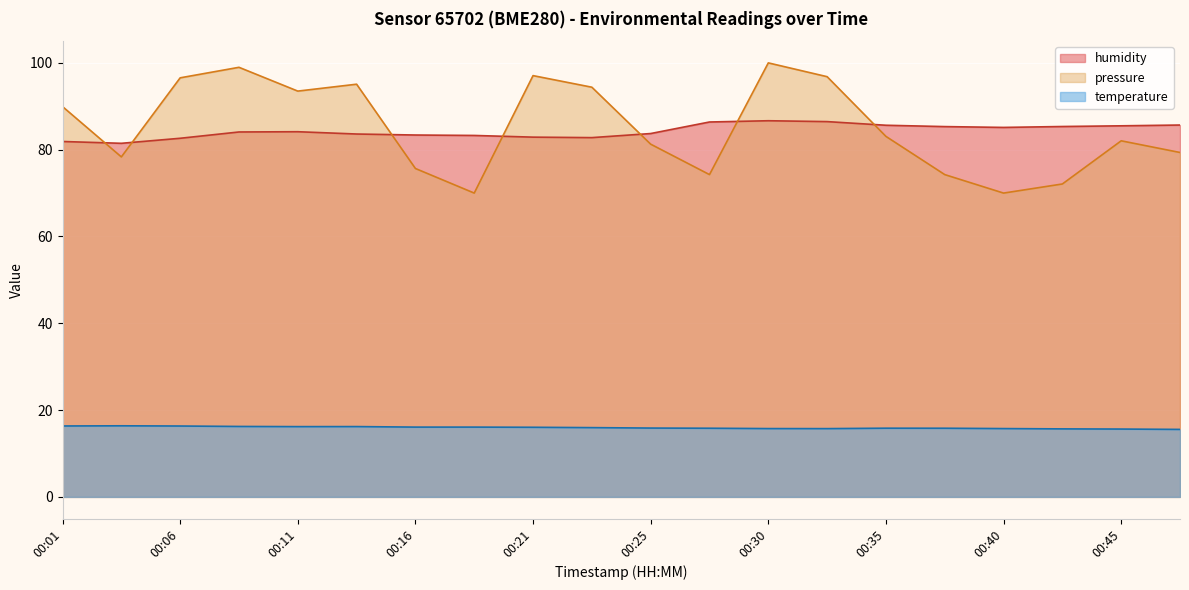

What is the approximate value of pressure_norm at 00:25?

81.3